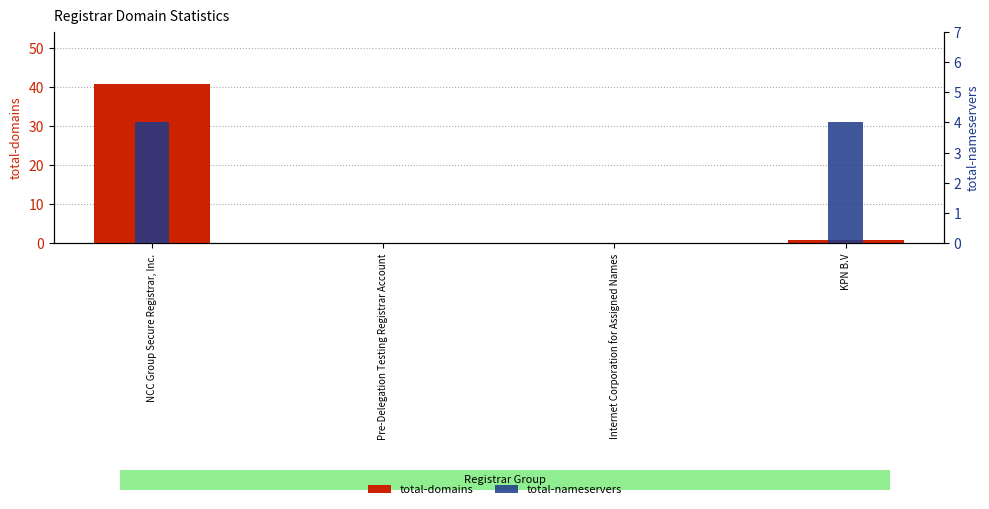

True or false: total-domains has a value of 0 at Pre-Delegation Testing Registrar Account.

True